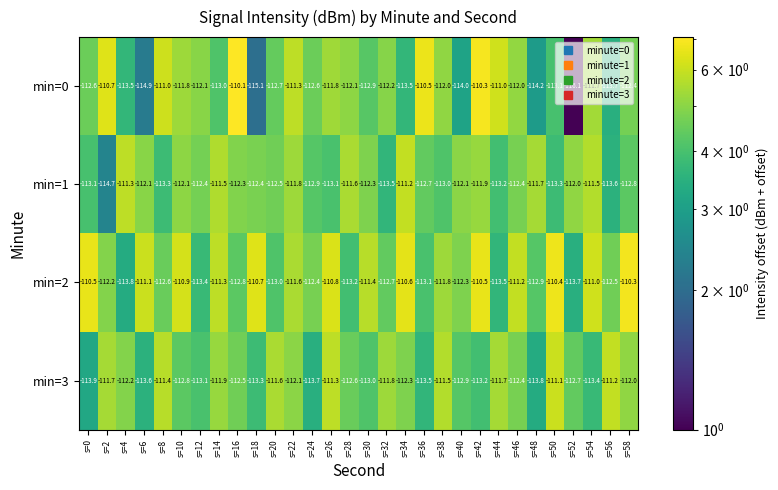

What is the spread (max minus min) of values at s=30?

1.6